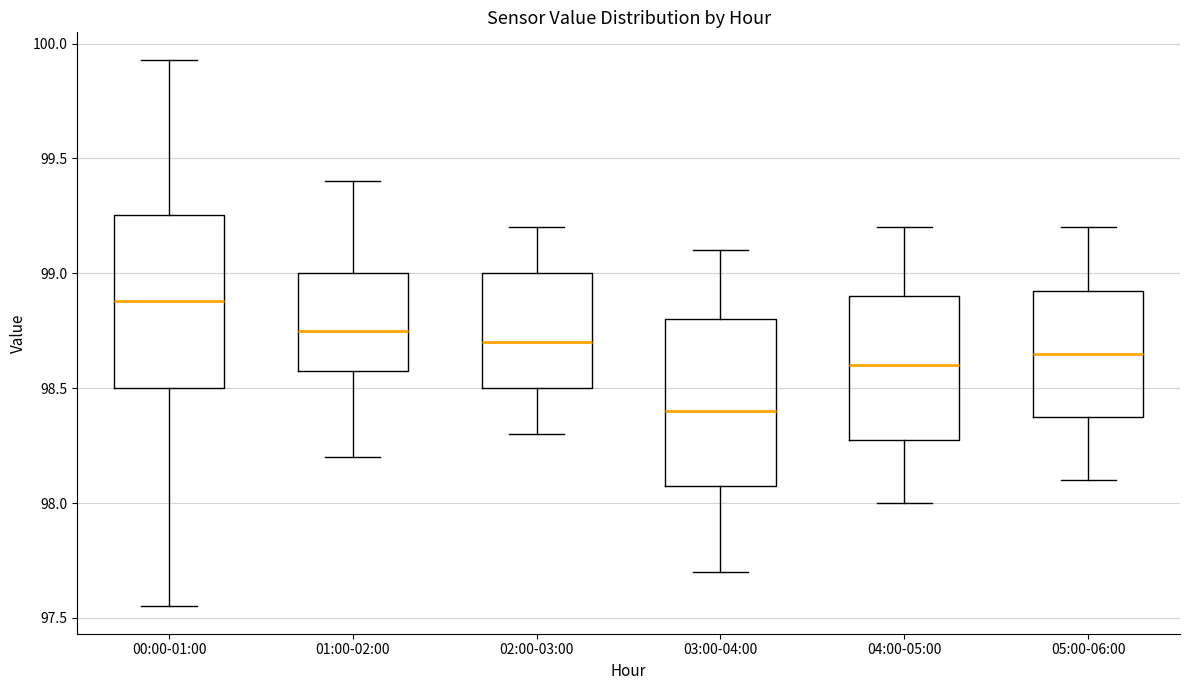

Reading left to right, read every box against the y-axis: the position of its median line, the range the box covers, and the ends of its whiskers. The values are not printed on the chart, so give them approximately, as read against the axis.

00:00-01:00: median 98.90, box 98.50 to 99.25, whiskers 97.55 to 99.95
01:00-02:00: median 98.75, box 98.60 to 99.00, whiskers 98.20 to 99.40
02:00-03:00: median 98.70, box 98.50 to 99.00, whiskers 98.30 to 99.20
03:00-04:00: median 98.40, box 98.10 to 98.80, whiskers 97.70 to 99.10
04:00-05:00: median 98.60, box 98.30 to 98.90, whiskers 98.00 to 99.20
05:00-06:00: median 98.65, box 98.40 to 98.95, whiskers 98.10 to 99.20